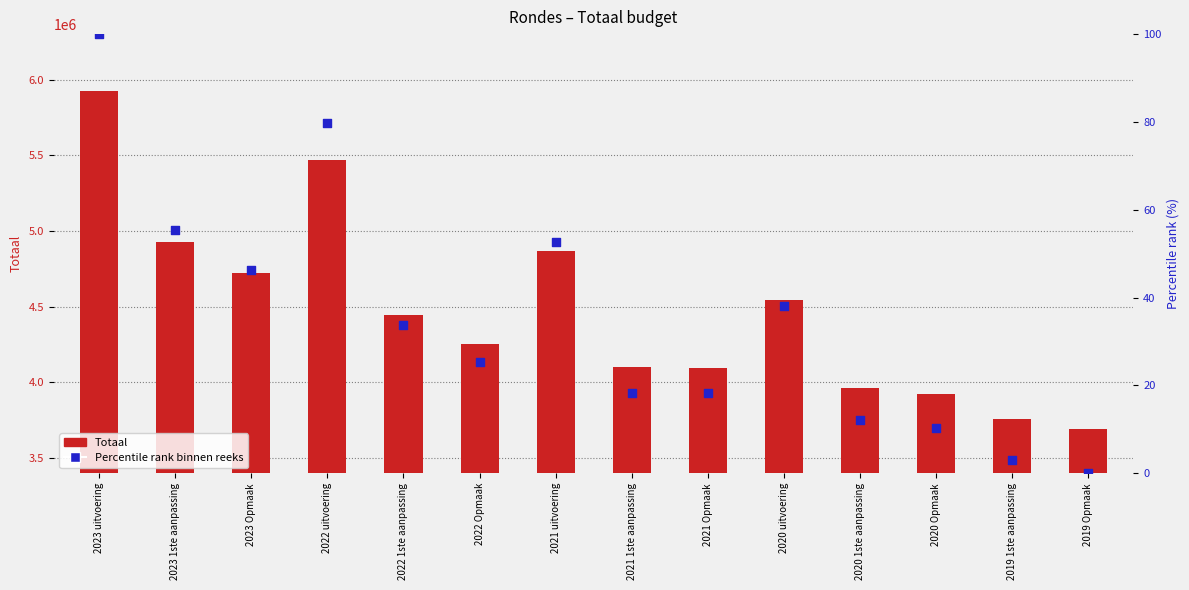

Which series contains the highest Y value?

Totaal